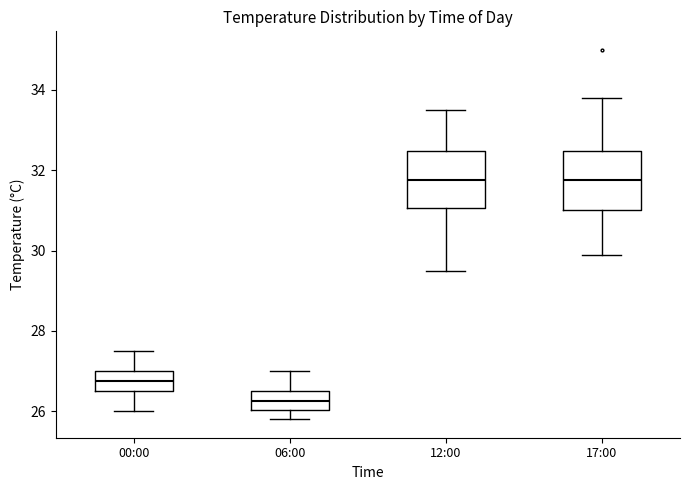

Reading left to right, transcribe this box plot: for each box, give where its median line is, the range the box spans, and where its two whiskers end, as read against the y-axis. The values are not printed on the chart, so give them approximately, as read against the axis.

00:00: median 26.8, box 26.6 to 27.0, whiskers 26.0 to 27.6
06:00: median 26.2, box 26.0 to 26.6, whiskers 25.8 to 27.0
12:00: median 31.8, box 31.0 to 32.4, whiskers 29.6 to 33.6
17:00: median 31.8, box 31.0 to 32.4, whiskers 30.0 to 33.8